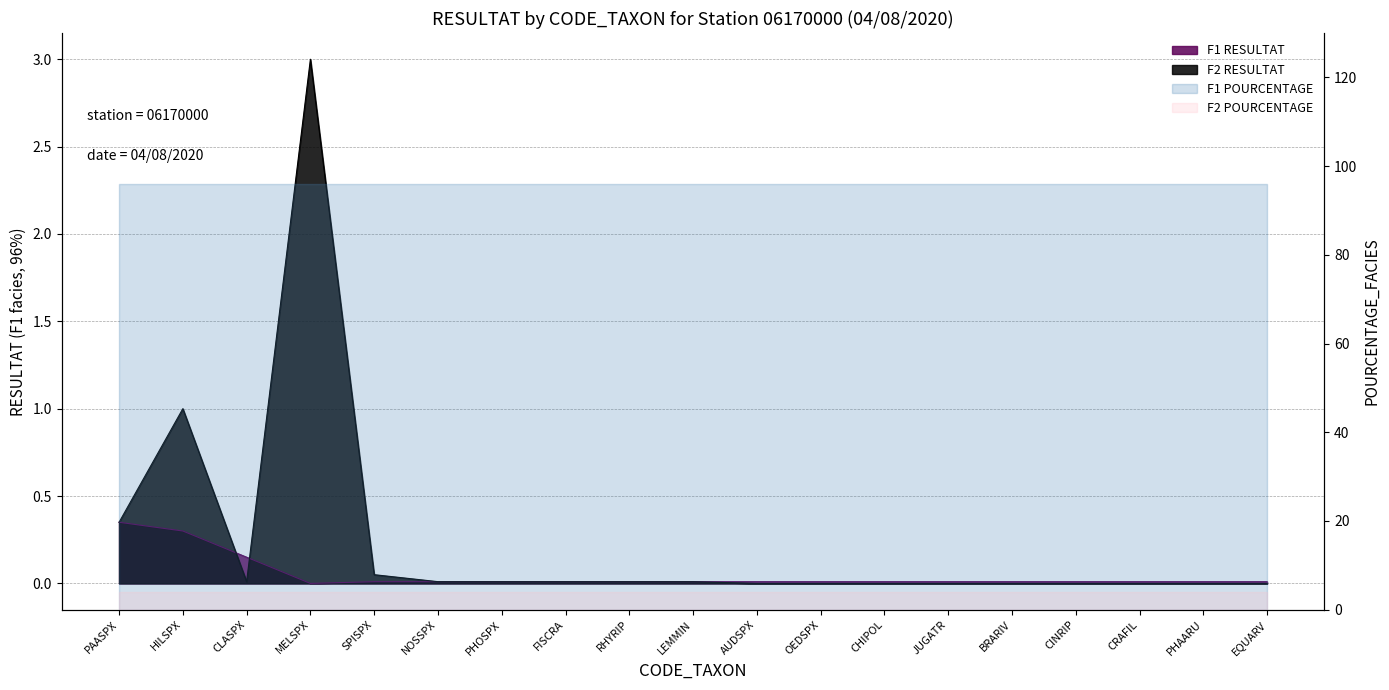

What is the difference between the F2 RESULTAT values at OEDSPX and PAASPX?

0.3